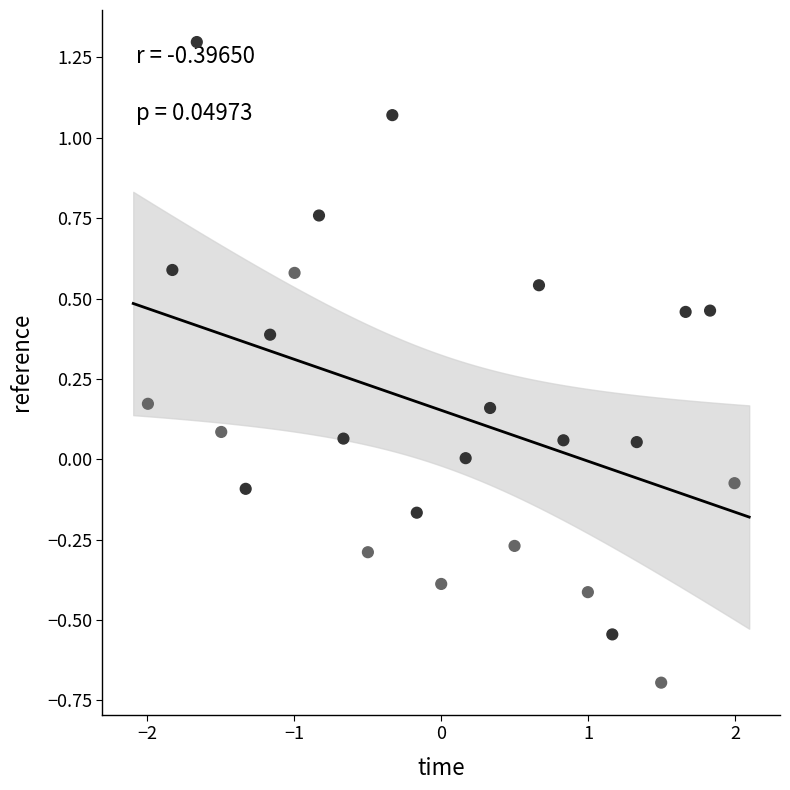

What is the range of X values (max minus min)?

4.0